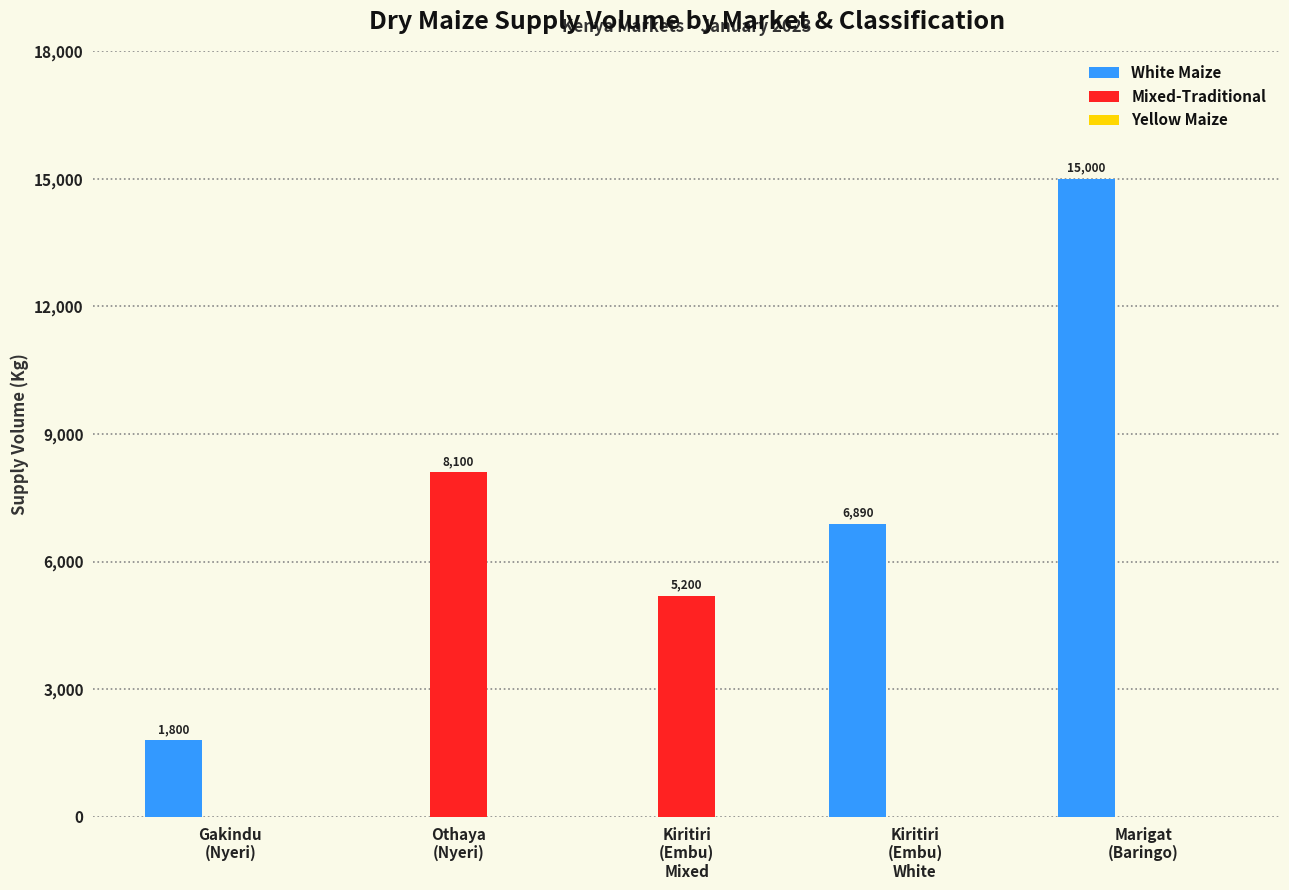

What is the average value of the White Maize series?

4738